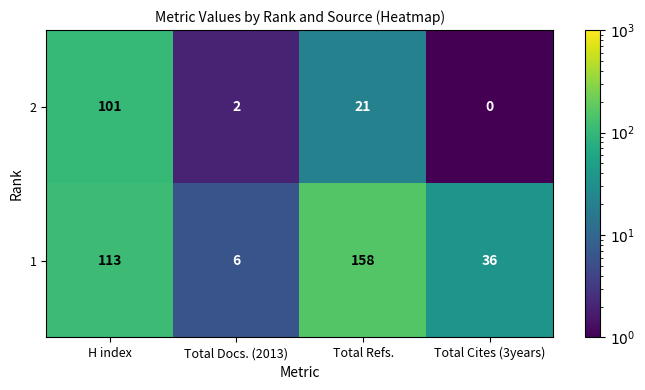

What is the sum of all 1 values?

313